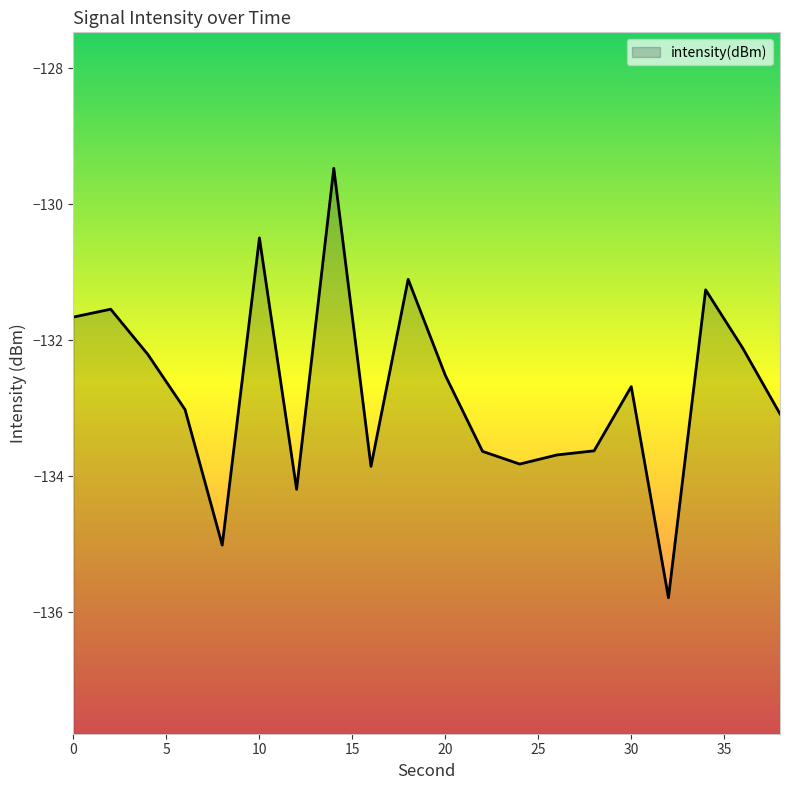

Reading left to right, list all the values displayed in this chart.

0=-131.7	2=-131.5	4=-132.2	6=-133.0	8=-135.0	10=-130.5	12=-134.2	14=-129.5	16=-133.9	18=-131.1	20=-132.5	22=-133.6	24=-133.8	26=-133.7	28=-133.6	30=-132.7	32=-135.8	34=-131.3	36=-132.1	38=-133.1